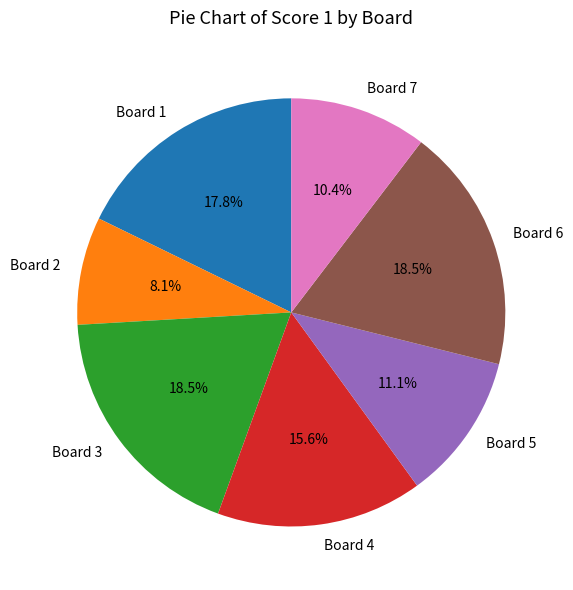

Is the sum of Board 7 and Board 6 greater than half?

No